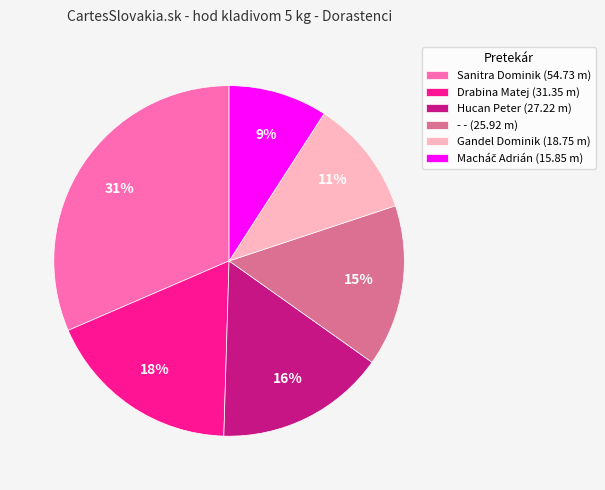

Between - - (25.92 m) and Sanitra Dominik (54.73 m), which is larger?

Sanitra Dominik (54.73 m)